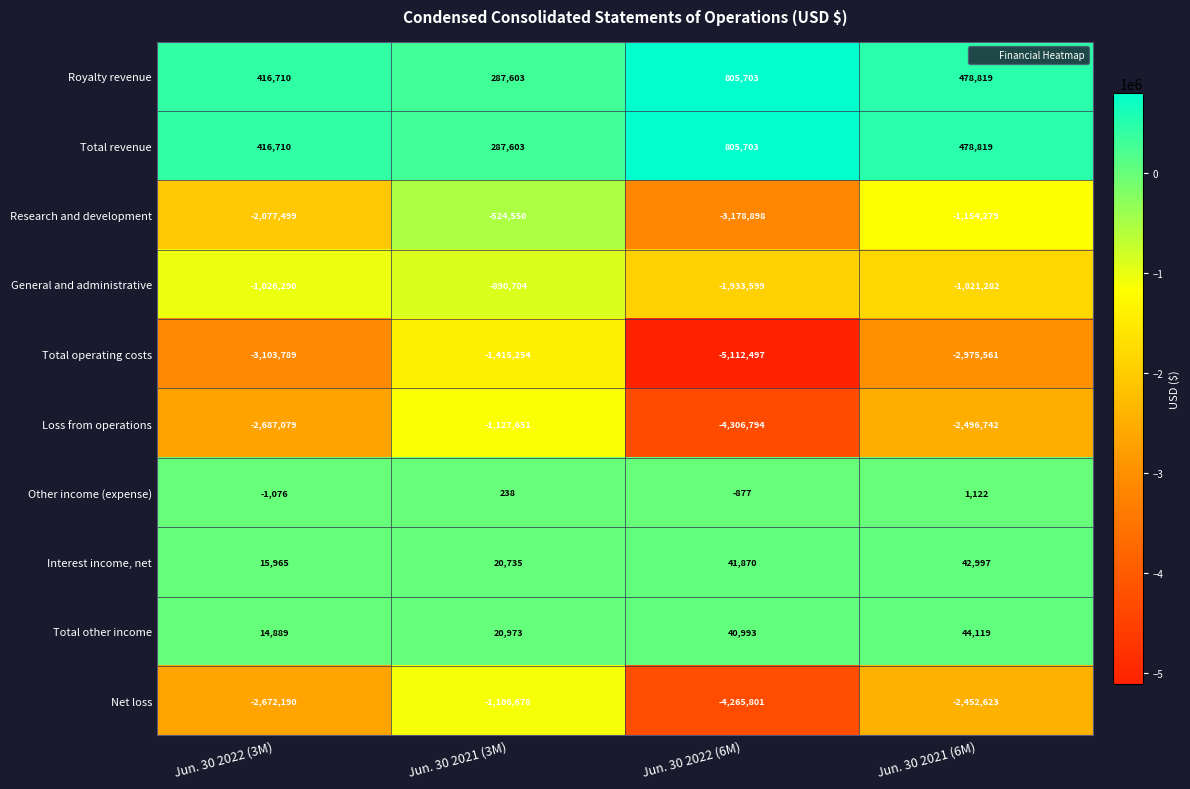

What is the average value of the Net loss series?

-2624323